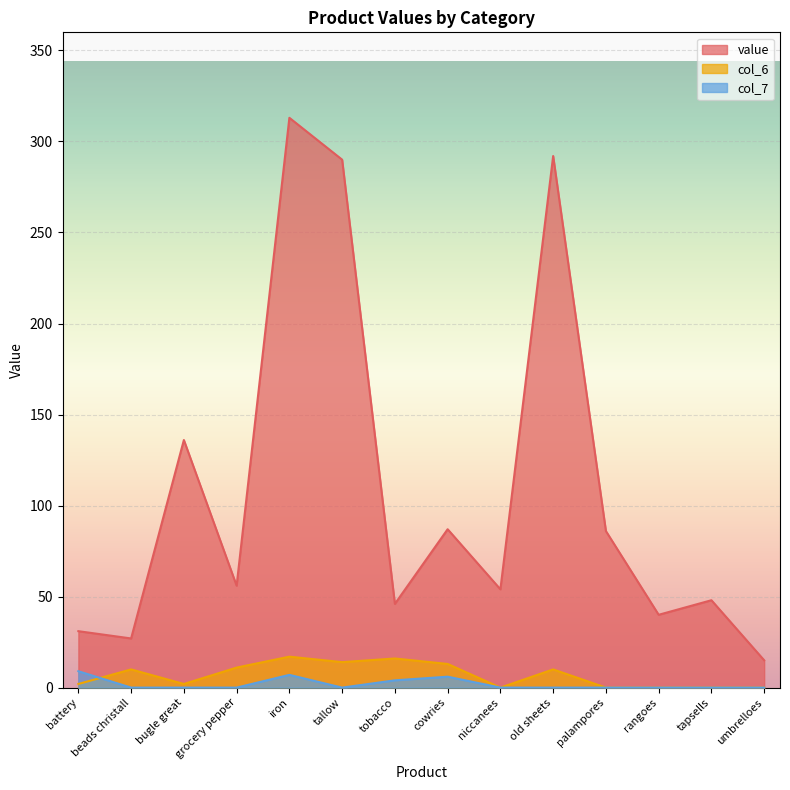

Which series has the largest total across all categories?

value